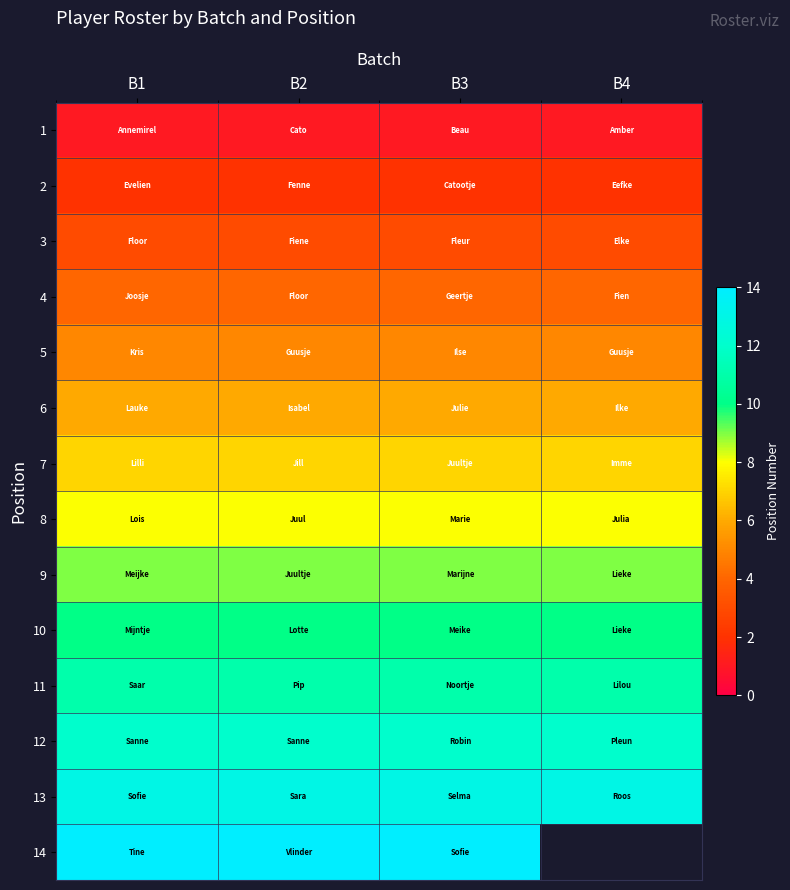

List the series in order of their peak value, lowest first.

1, 2, 3, 4, 5, 6, 7, 8, 9, 10, 11, 12, 13, 14